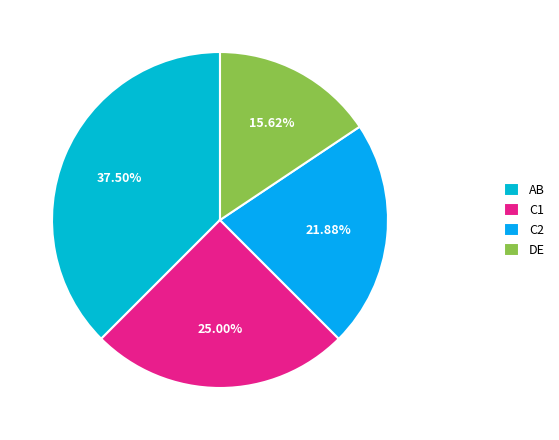

Rank the categories by value from highest to lowest.

AB, C1, C2, DE